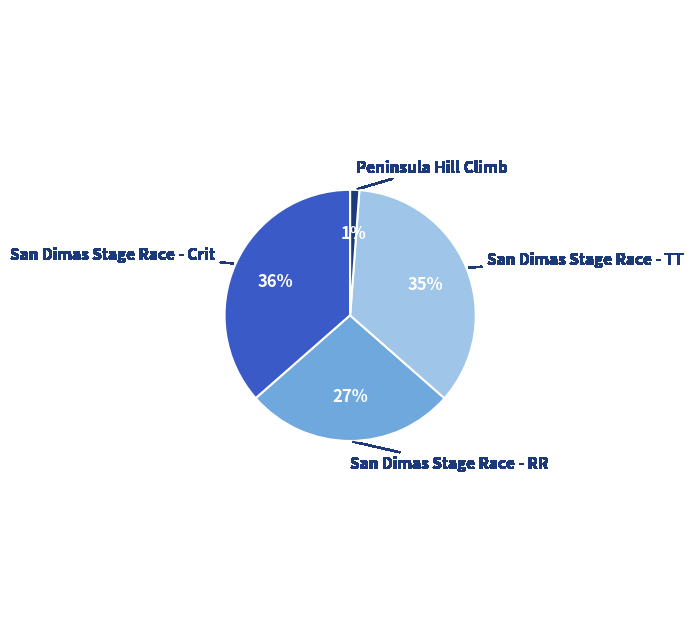

How many slices are in this pie chart?

4